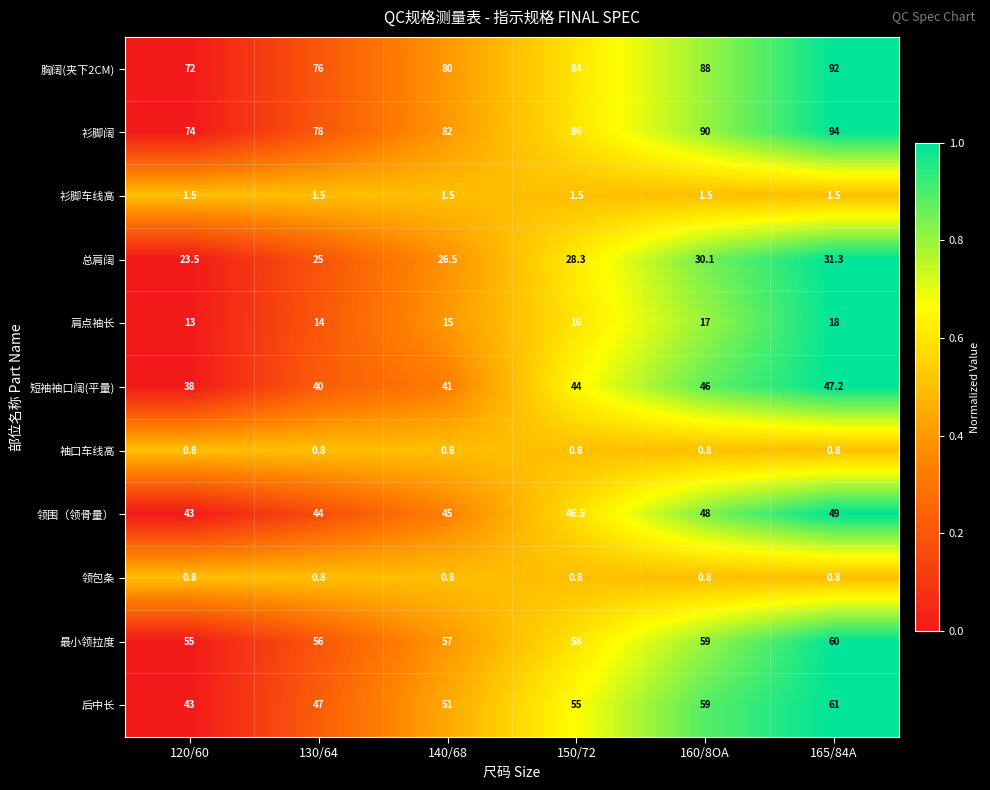

Where is 总肩阔 nearest to the value 27?

140/68